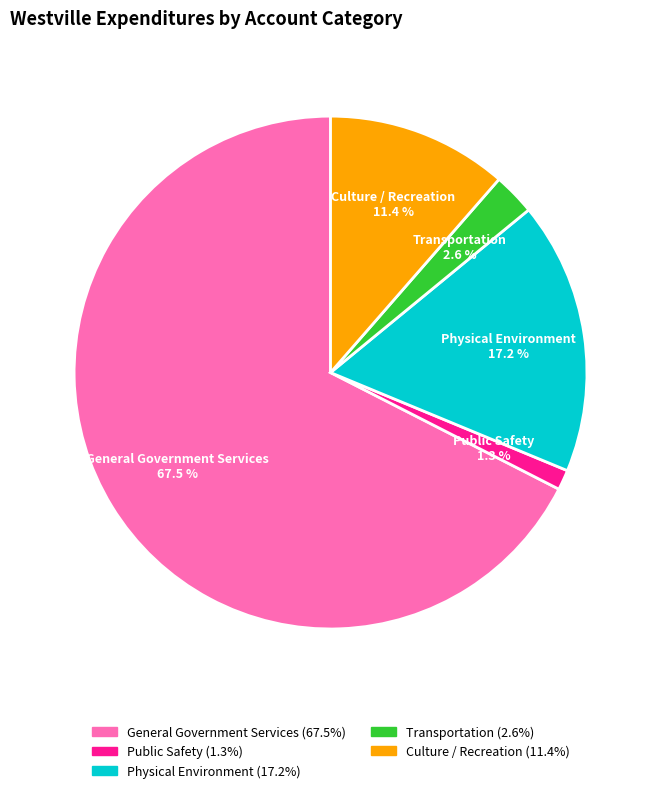

Count the number of slices in the pie.

5